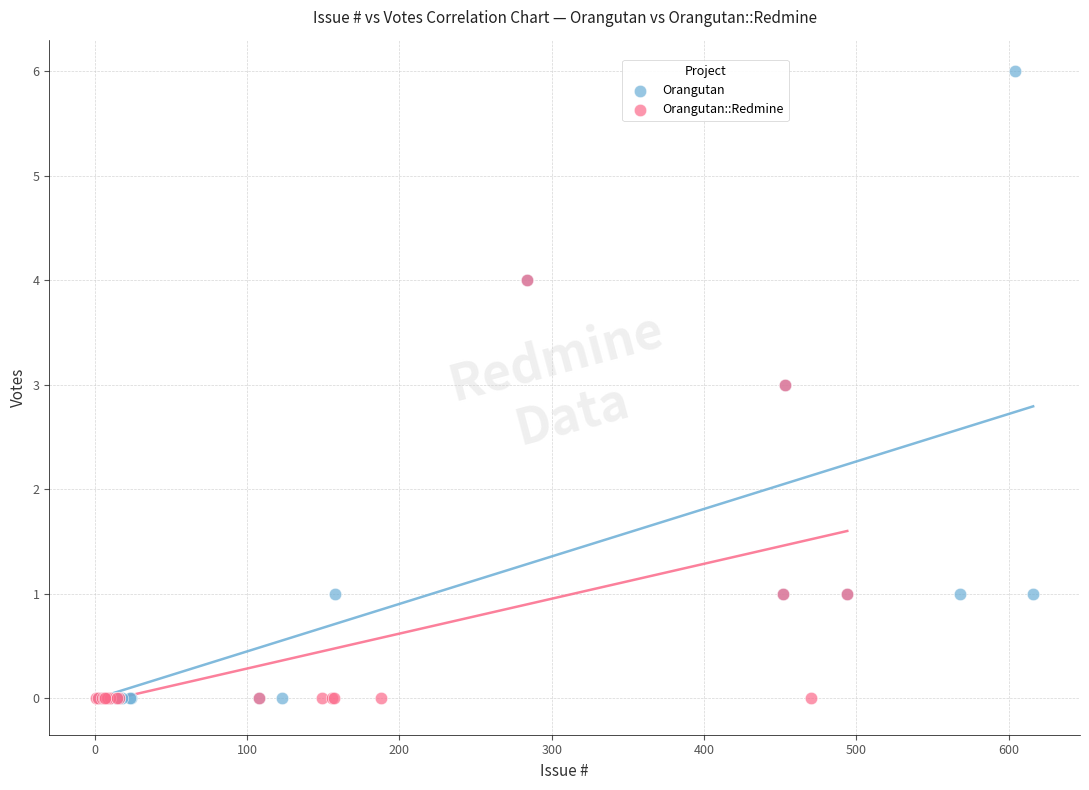

Which series contains the highest Y value?

Orangutan